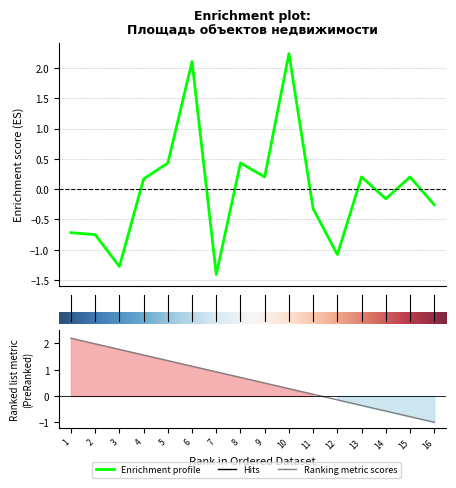

The chart shows a value of -0.2 at 2. True or false?

False